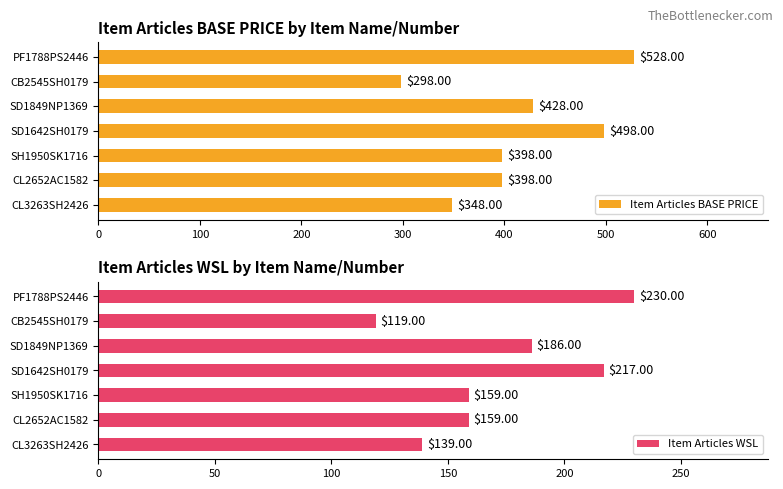

Which series has the widest spread of values?

Item Articles BASE PRICE